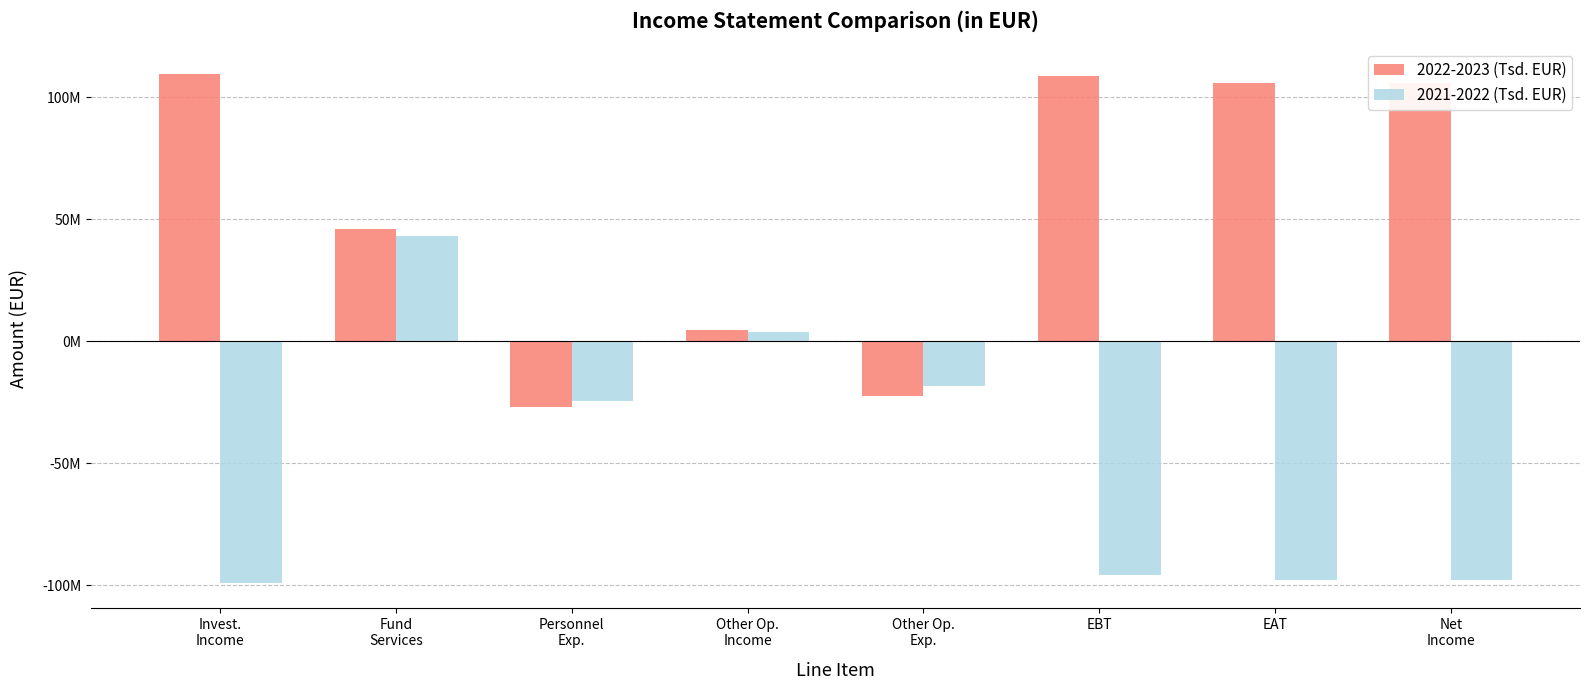

What is the maximum value for 2022-2023 (Tsd. EUR)?

109576671.1